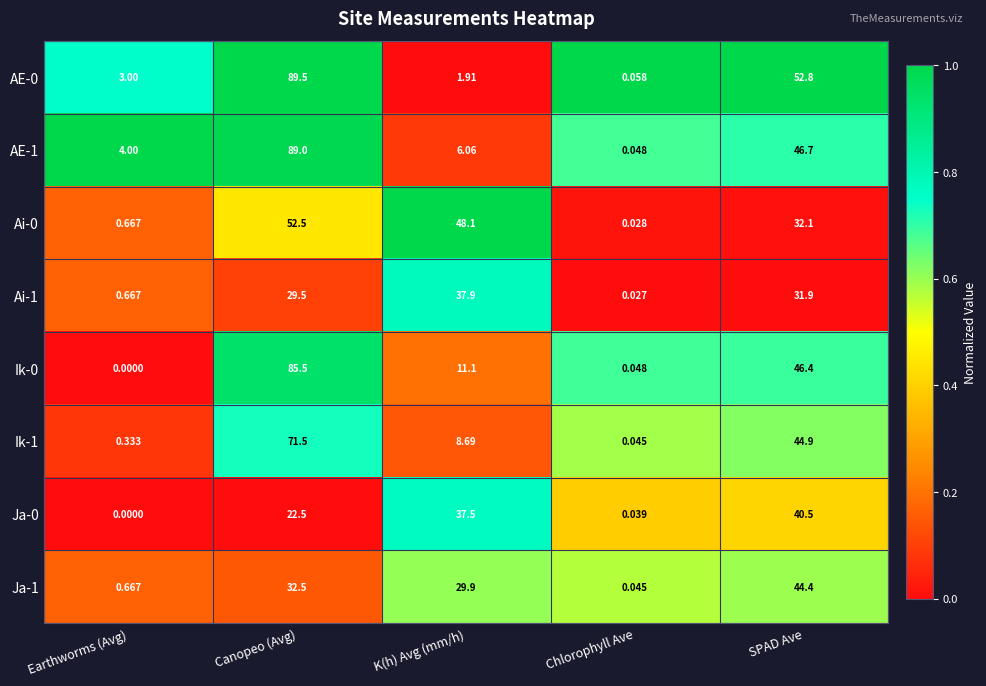

At which category is the sum across all series the highest?

Canopeo (Avg)